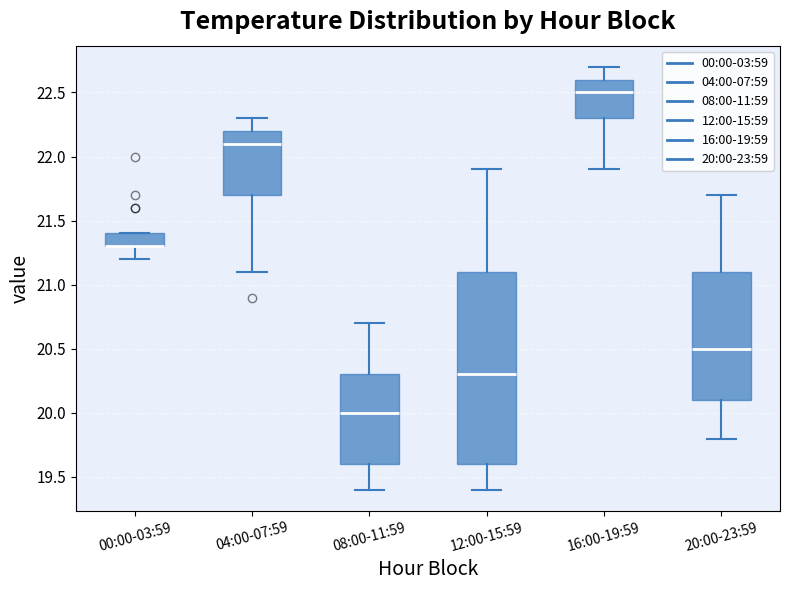

Which box is the tallest, from its lower edge to its upper edge?

12:00-15:59